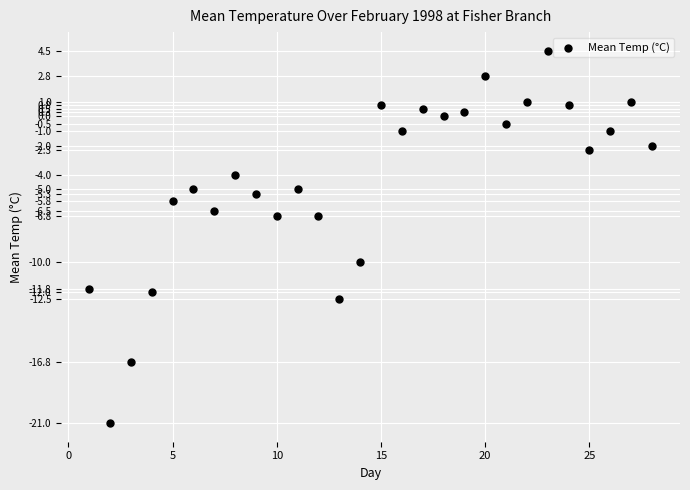

What is the range of Y values (max minus min)?

25.5